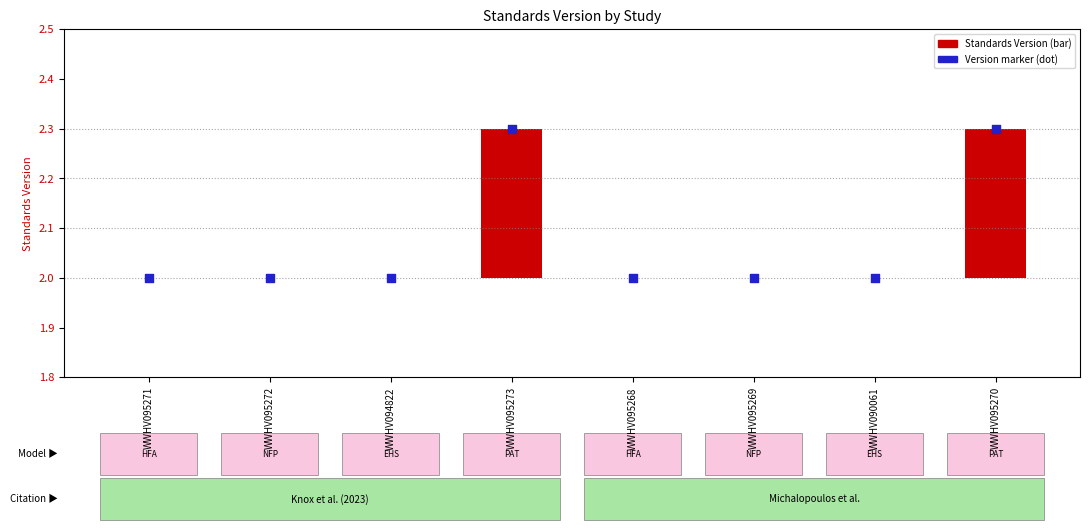

At which category is the sum across all series the highest?

WWHV095273